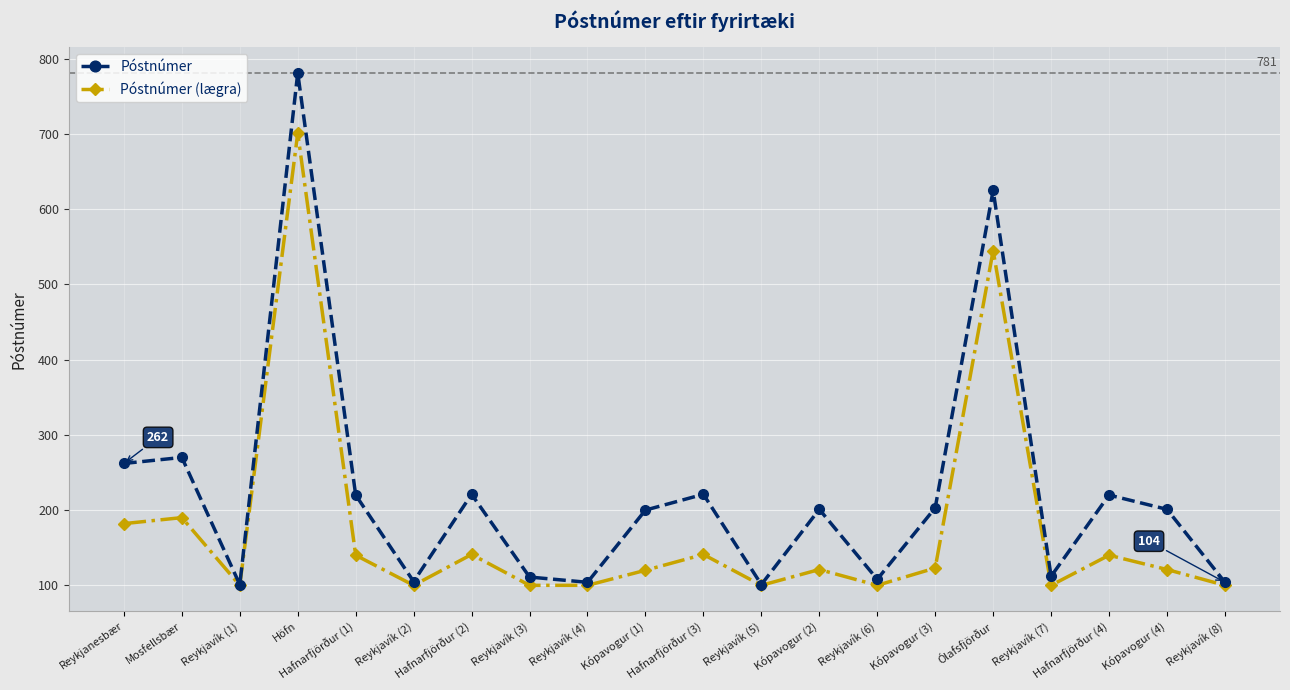

What is the label of the 19th point from the left?

Kópavogur (4)